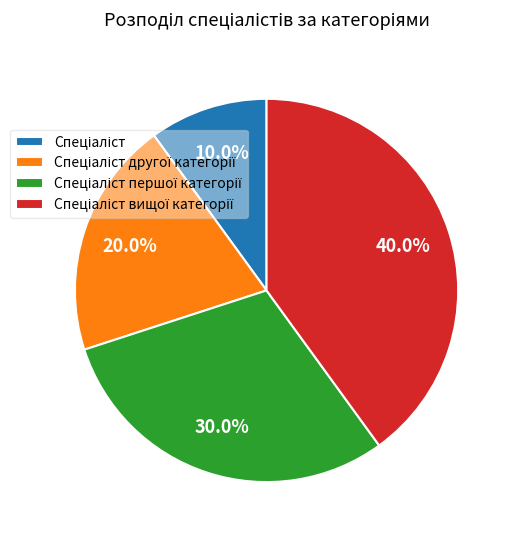

Is there any slice that represents more than half of the pie?

No